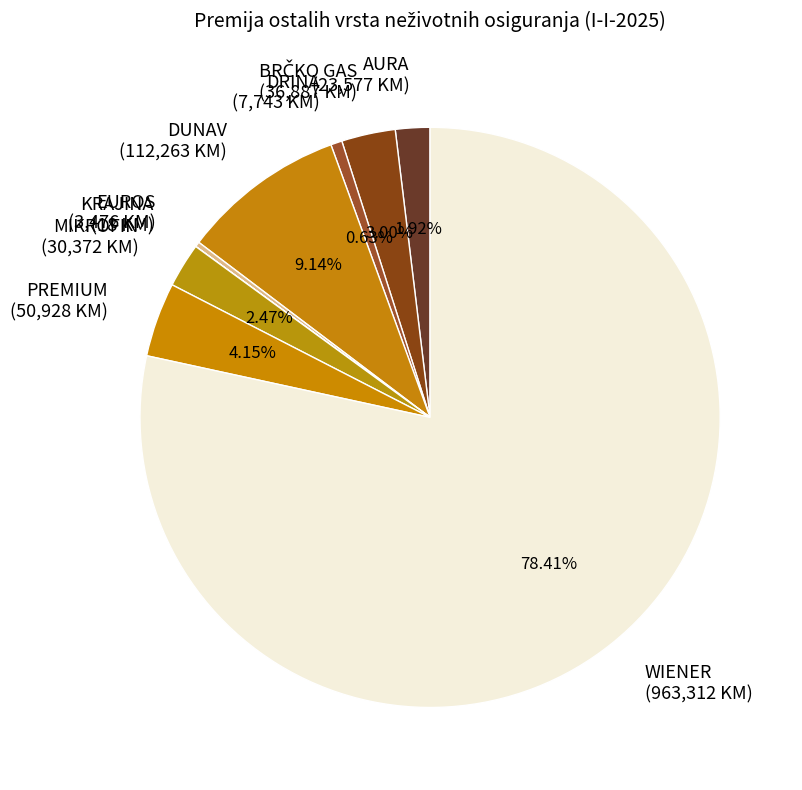

Approximately how many times larger is the value at MIKROFIN (30,372 KM) compared to PREMIUM (50,928 KM)?

0.6